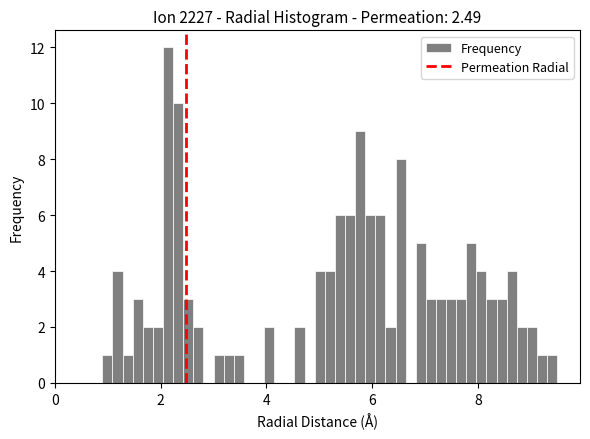

Around what value on the x-axis is the tallest bar? Give the approximate position of its centre, as read against the axis.

2.2